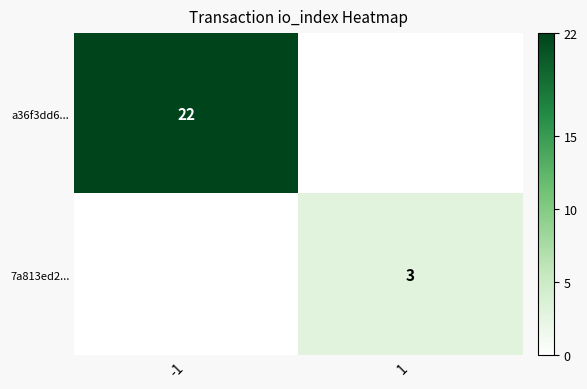

The a36f3dd6... series shows 22 at -1. True or false?

True